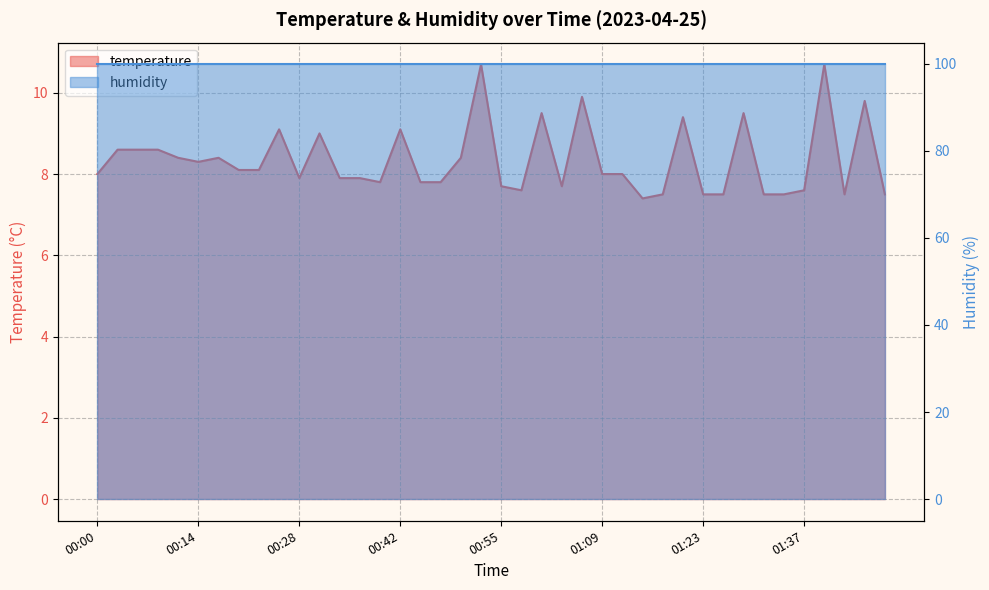

True or false: there are more than 0 points higher than both neighbors.

True